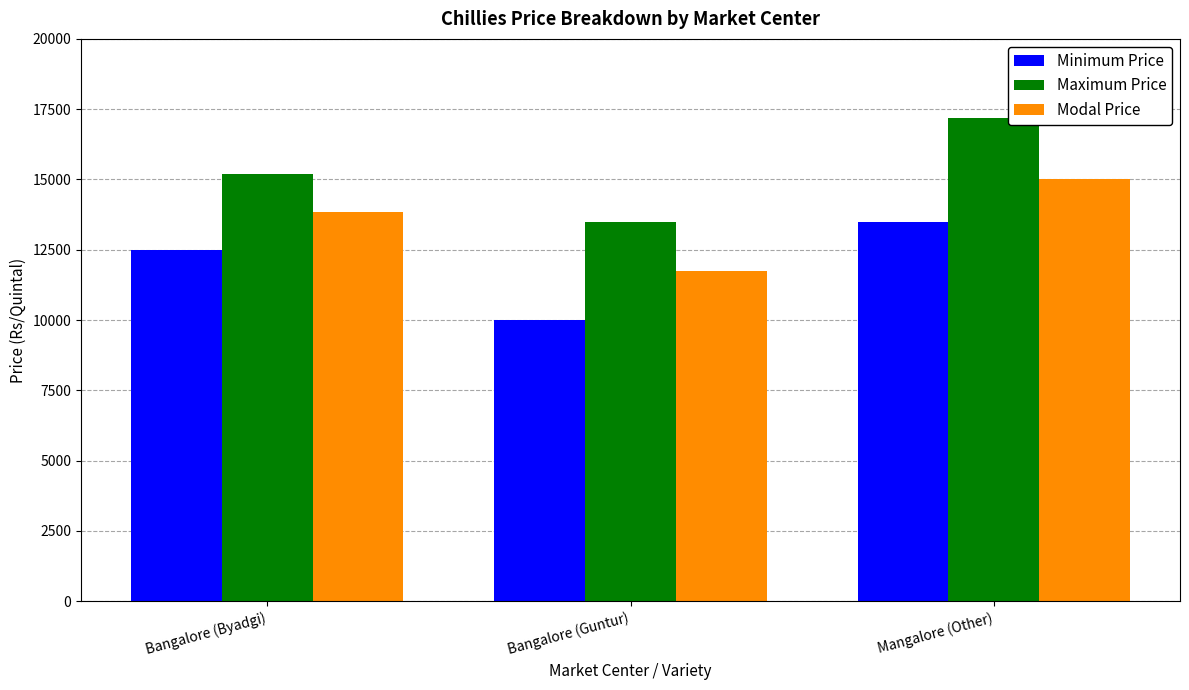

What is the total value across all series at Bangalore (Byadgi)?

41550